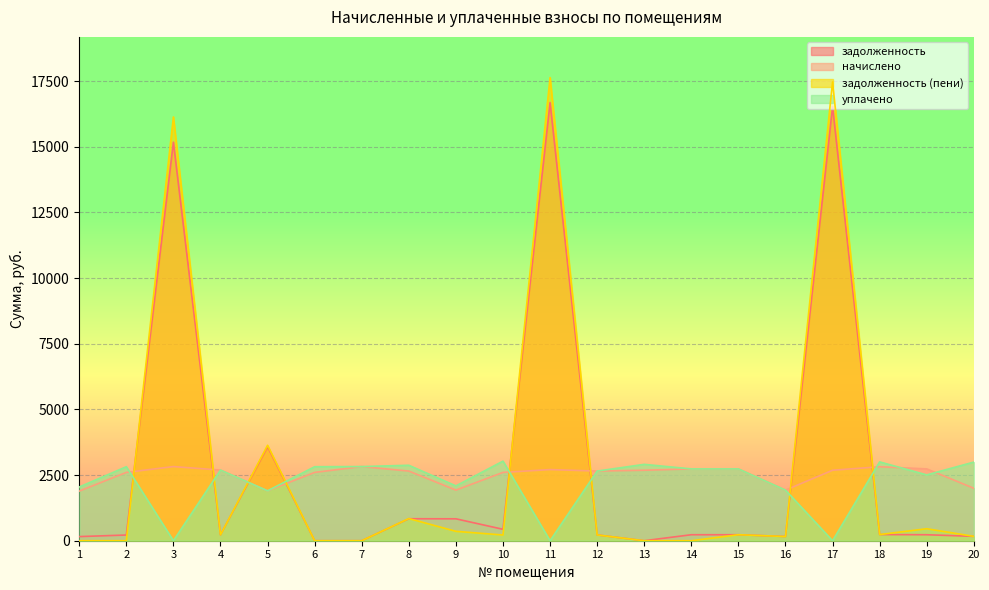

At which category is the sum across all series the highest?

11